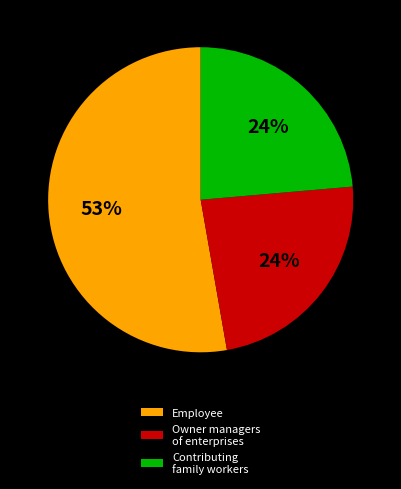

Is the sum of Employee and Owner managers of enterprises greater than half?

Yes